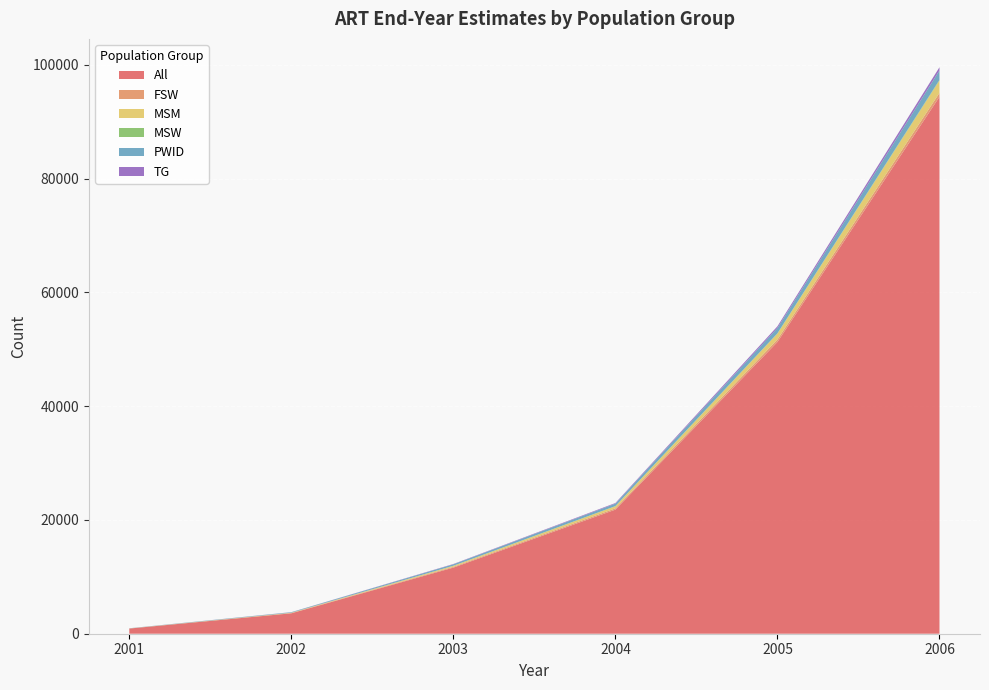

Reading left to right, transcribe all the data shown in this chart.

All: 2001=907.0	2002=3590.0	2003=11624.0	2004=21816.0	2005=51290.0	2006=94392.0
FSW: 2001=14.5	2002=50.4	2003=137.6	2004=221.6	2005=435.8	2006=685.8
MSM: 2001=11.8	2002=51.0	2003=178.5	2004=377.2	2005=1031.0	2006=2168.6
MSW: 2001=0.1	2002=1.8	2003=8.4	2004=19.7	2005=56.9	2006=117.9
PWID: 2001=24.7	2002=85.6	2003=254.8	2004=430.9	2005=942.2	2006=1651.3
TG: 2001=2.8	2002=15.4	2003=55.5	2004=112.6	2005=288.4	2006=570.1